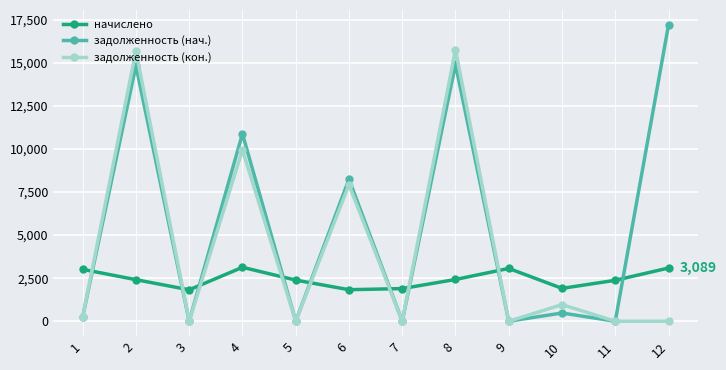

Where does the задолженность (нач.) series first go above 477?

2